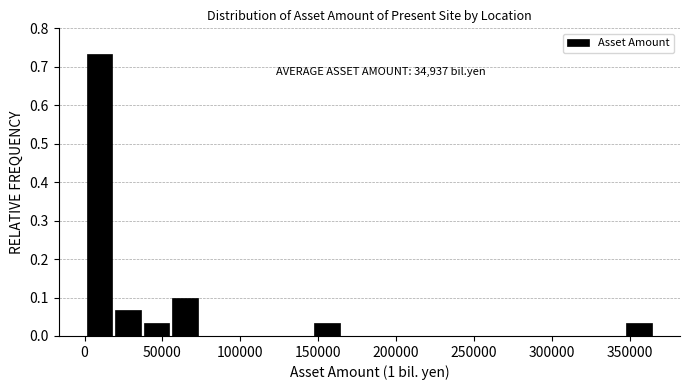

Read against the x-axis, roughly where is the centre of the tallest bar?

10000